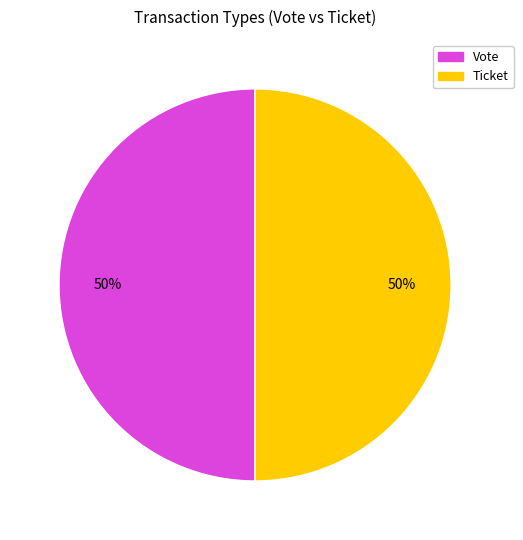

How many segments does this pie chart have?

2